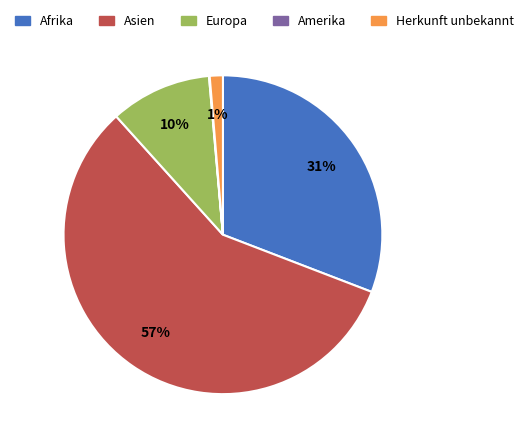

Is it true that Afrika is 31% of the pie?

True